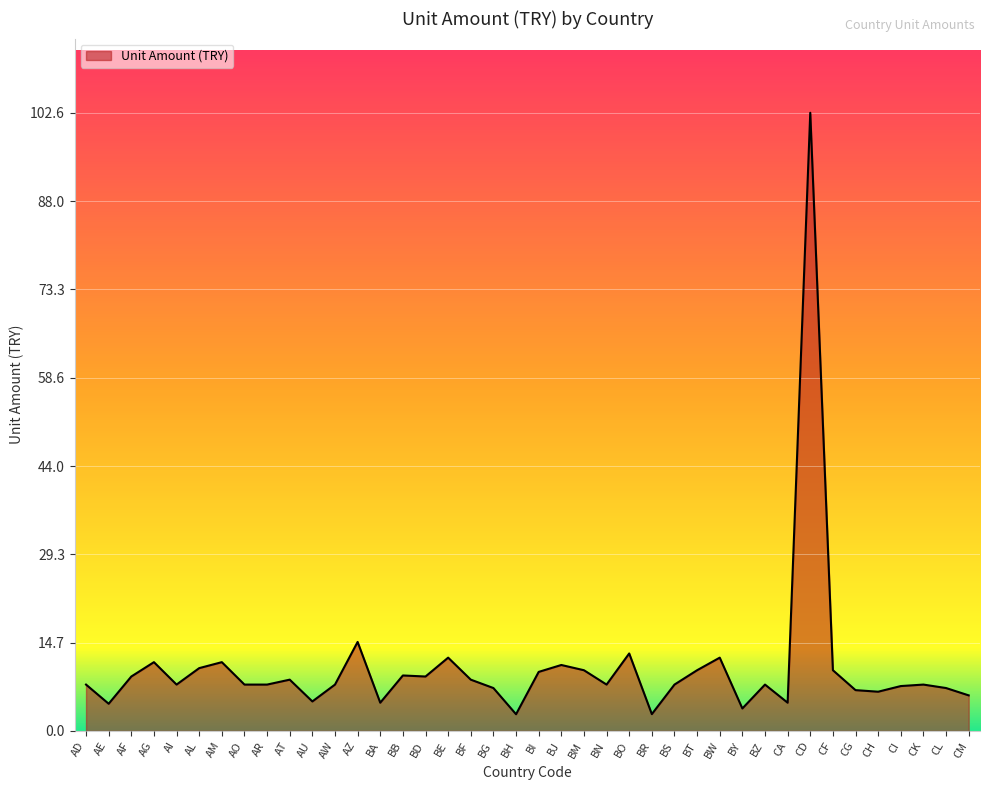

Read the value at BR.

2.8